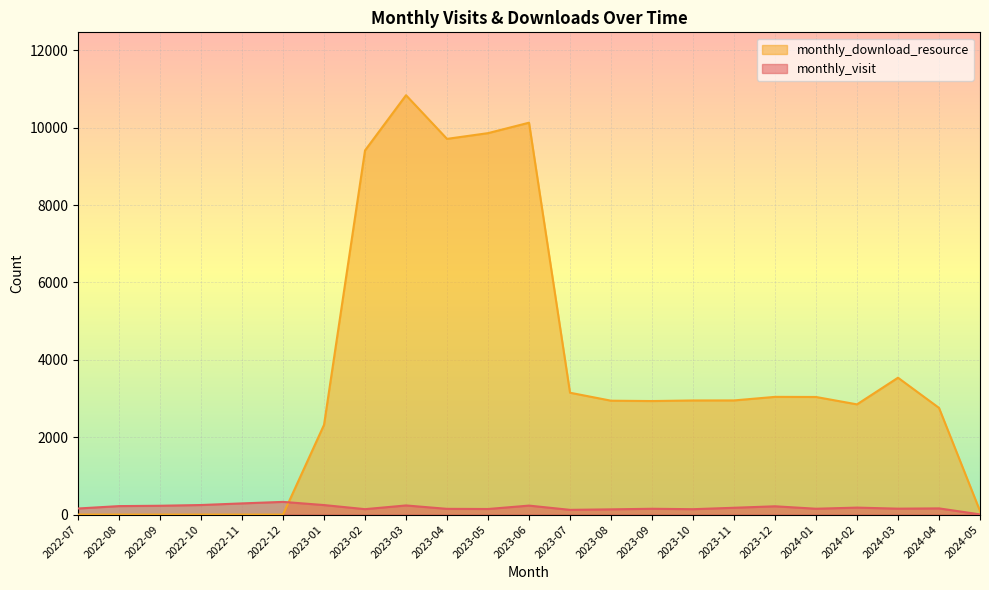

True or false: monthly_visit has more than 0 points higher than both neighbors.

True